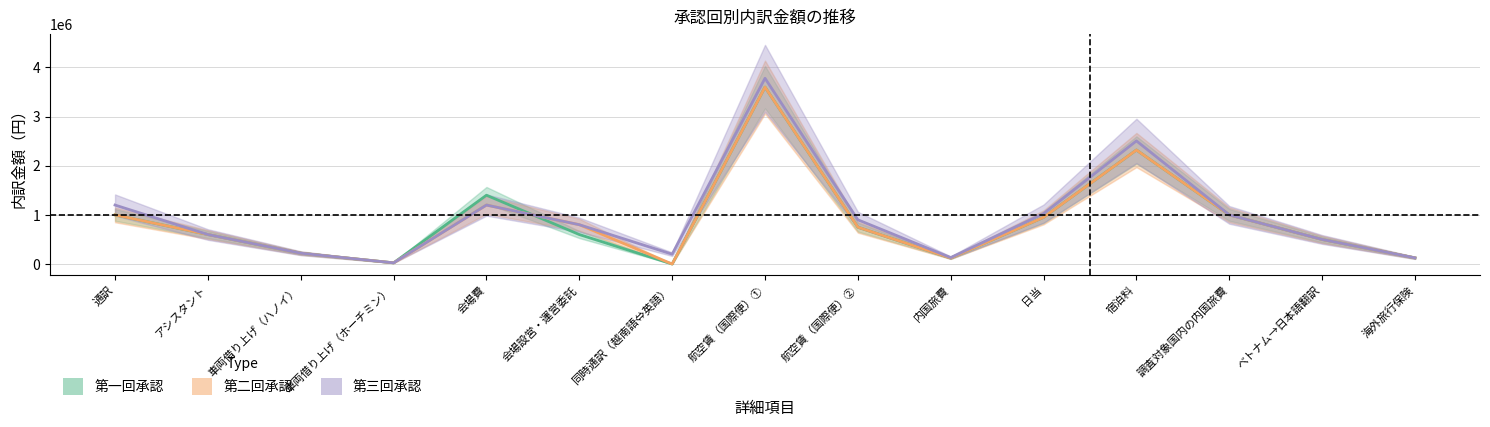

What is the label of the 11th point from the right?

会場費